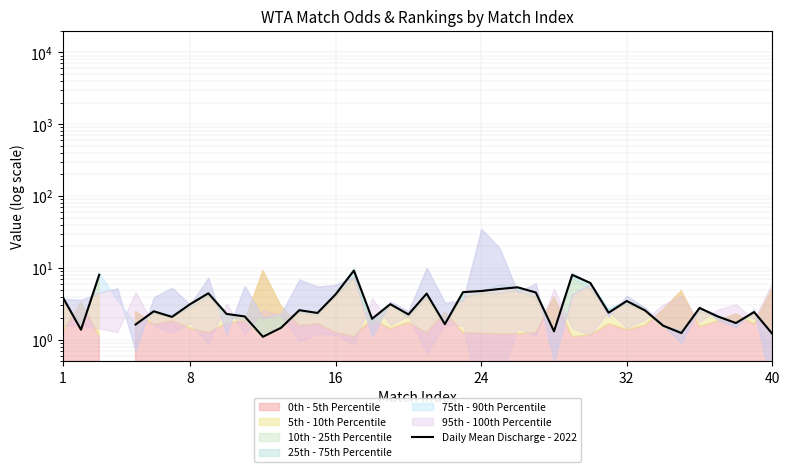

At which label is the value closest to 5?

24